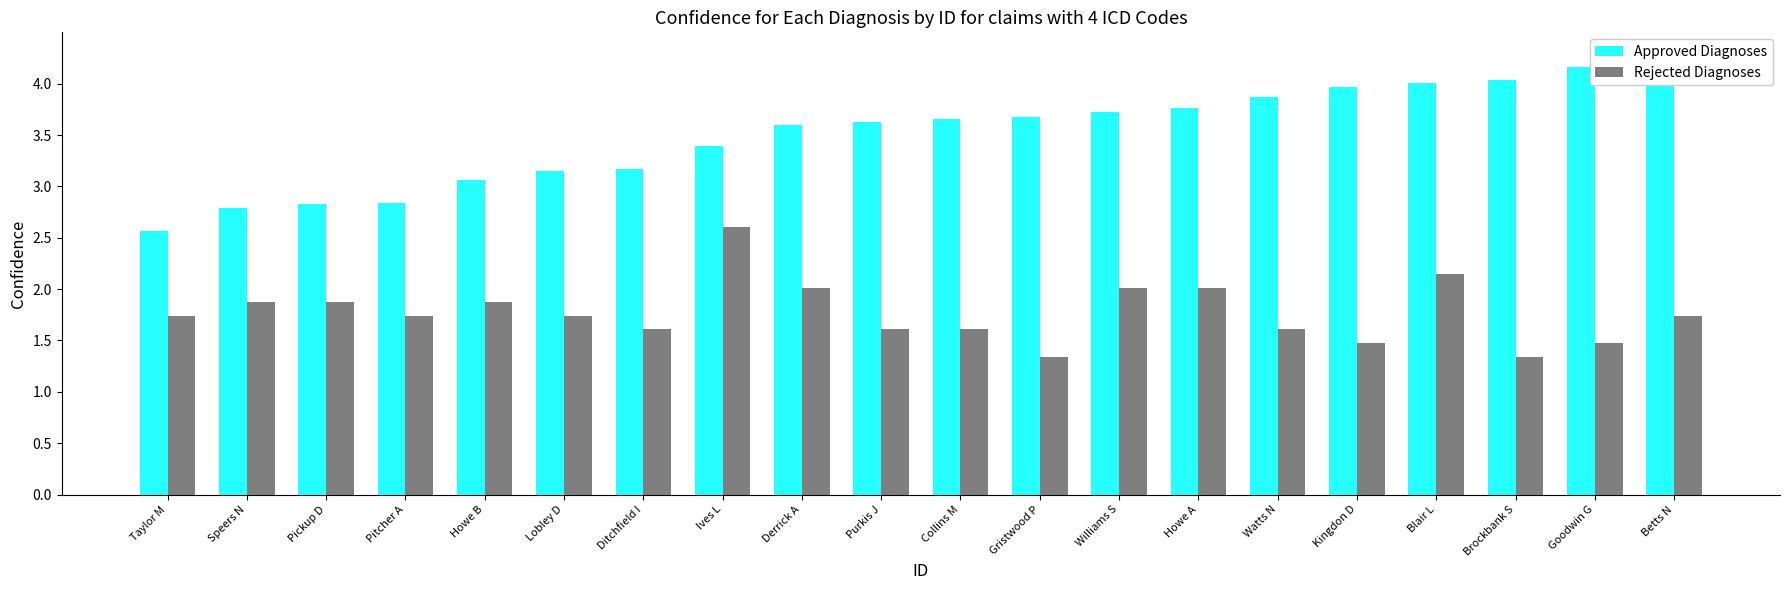

What is the label of the 9th bar from the right?

Gristwood P